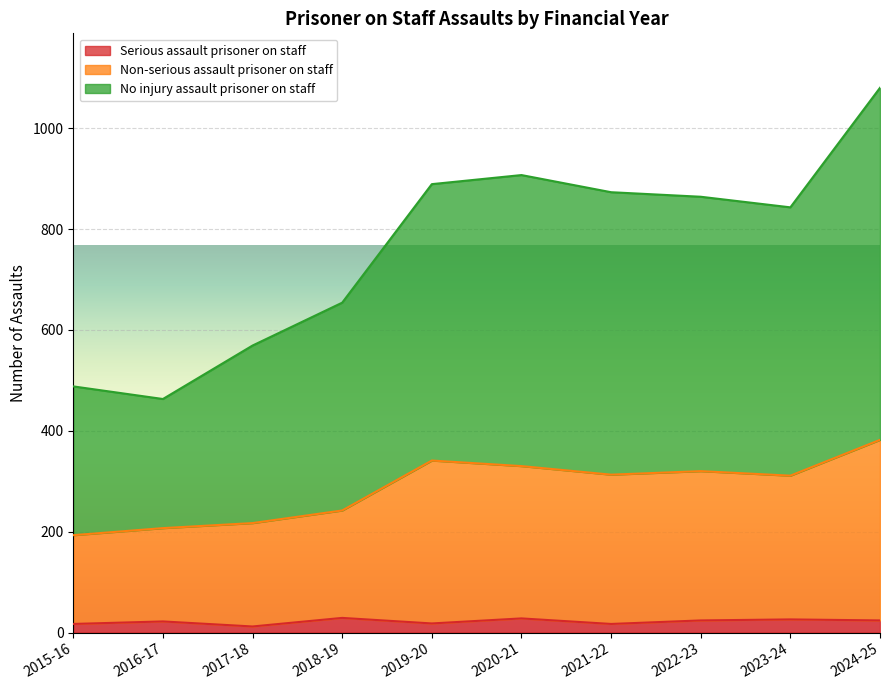

What is the approximate value of Serious assault prisoner on staff at 2022-23?

24